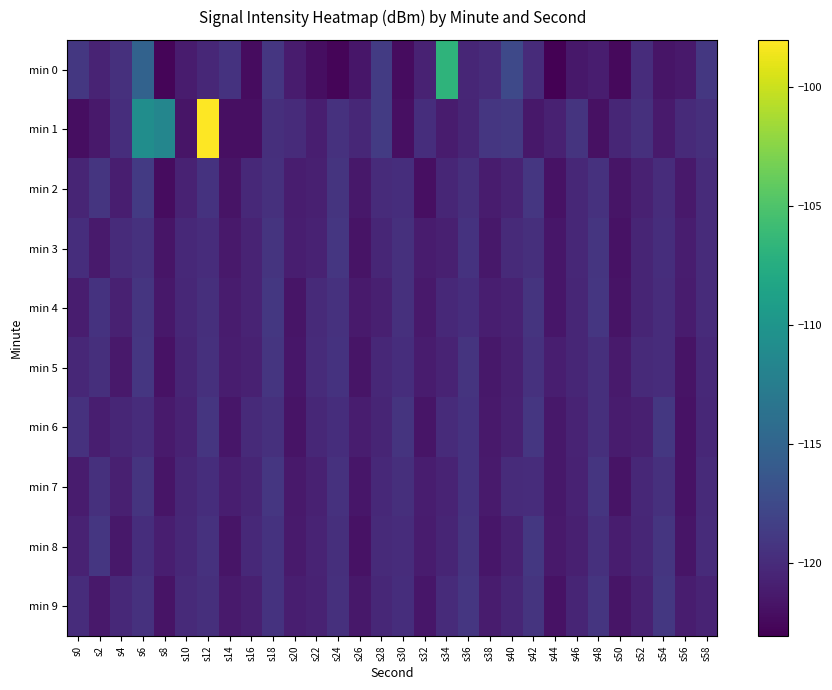

Reading right to left, list all the values displayed in this chart.

min 0: s58=-119.0	s56=-121.4	s54=-121.7	s52=-119.9	s50=-122.4	s48=-121.1	s46=-121.4	s44=-123.1	s42=-120.0	s40=-117.6	s38=-120.0	s36=-120.4	s34=-106.7	s32=-120.7	s30=-122.2	s28=-118.7	s26=-121.6	s24=-122.7	s22=-122.2	s20=-121.1	s18=-119.2	s16=-122.3	s14=-119.4	s12=-120.3	s10=-121.2	s8=-122.7	s6=-115.2	s4=-119.6	s2=-120.6	s0=-119.0
min 1: s58=-119.7	s56=-120.1	s54=-121.3	s52=-119.6	s50=-120.4	s48=-122.0	s46=-119.3	s44=-120.8	s42=-121.5	s40=-118.9	s38=-119.1	s36=-120.5	s34=-121.2	s32=-119.8	s30=-122.1	s28=-118.7	s26=-120.3	s24=-119.5	s22=-121.0	s20=-120.0	s18=-119.8	s16=-122.1	s14=-122.0	s12=-98.0	s10=-121.7	s8=-111.6	s6=-110.8	s4=-119.8	s2=-121.3	s0=-122.1
min 2: s58=-120.0	s56=-121.4	s54=-119.9	s52=-120.8	s50=-121.7	s48=-119.5	s46=-120.3	s44=-121.9	s42=-119.1	s40=-120.6	s38=-121.2	s36=-119.7	s34=-120.4	s32=-122.1	s30=-119.8	s28=-120.0	s26=-121.5	s24=-119.3	s22=-120.9	s20=-121.1	s18=-119.6	s16=-120.2	s14=-121.8	s12=-119.4	s10=-120.7	s8=-122.3	s6=-118.8	s4=-121.0	s2=-119.2	s0=-120.5
min 3: s58=-120.0	s56=-121.1	s54=-119.8	s52=-120.5	s50=-121.9	s48=-119.2	s46=-120.3	s44=-121.6	s42=-119.7	s40=-120.1	s38=-121.5	s36=-119.4	s34=-120.9	s32=-121.2	s30=-119.6	s28=-120.4	s26=-121.8	s24=-119.1	s22=-120.7	s20=-121.0	s18=-119.3	s16=-120.6	s14=-121.4	s12=-119.9	s10=-120.2	s8=-121.7	s6=-119.5	s4=-120.0	s2=-121.3	s0=-119.8
min 4: s58=-120.0	s56=-121.2	s54=-119.9	s52=-120.5	s50=-121.8	s48=-119.1	s46=-120.4	s44=-121.6	s42=-119.3	s40=-120.7	s38=-121.0	s36=-119.8	s34=-120.2	s32=-121.4	s30=-119.6	s28=-120.9	s26=-121.3	s24=-119.5	s22=-120.1	s20=-121.7	s18=-119.0	s16=-120.6	s14=-121.2	s12=-119.7	s10=-120.3	s8=-121.5	s6=-119.2	s4=-120.8	s2=-119.4	s0=-121.1
min 5: s58=-120.2	s56=-121.8	s54=-119.9	s52=-120.1	s50=-121.3	s48=-119.7	s46=-120.4	s44=-121.0	s42=-119.5	s40=-120.9	s38=-121.5	s36=-119.3	s34=-120.6	s32=-121.2	s30=-119.8	s28=-120.3	s26=-121.7	s24=-119.4	s22=-120.0	s20=-121.6	s18=-119.2	s16=-120.8	s14=-121.1	s12=-119.6	s10=-120.5	s8=-121.9	s6=-119.1	s4=-121.4	s2=-119.7	s0=-120.3
min 6: s58=-120.3	s56=-121.9	s54=-119.0	s52=-120.9	s50=-121.2	s48=-119.7	s46=-120.6	s44=-121.5	s42=-119.1	s40=-120.8	s38=-121.4	s36=-119.4	s34=-120.0	s32=-121.7	s30=-119.3	s28=-120.5	s26=-121.1	s24=-119.8	s22=-120.3	s20=-121.8	s18=-119.6	s16=-120.1	s14=-121.6	s12=-119.2	s10=-120.7	s8=-121.3	s6=-119.9	s4=-120.4	s2=-121.0	s0=-119.5
min 7: s58=-120.1	s56=-121.9	s54=-119.6	s52=-120.3	s50=-121.8	s48=-119.2	s46=-120.7	s44=-121.5	s42=-119.9	s40=-120.0	s38=-121.3	s36=-119.4	s34=-120.6	s32=-121.1	s30=-119.7	s28=-120.2	s26=-121.6	s24=-119.5	s22=-120.8	s20=-121.4	s18=-119.1	s16=-120.5	s14=-121.0	s12=-119.8	s10=-120.4	s8=-121.7	s6=-119.3	s4=-120.9	s2=-119.6	s0=-121.2
min 8: s58=-120.0	s56=-121.7	s54=-119.2	s52=-120.4	s50=-121.1	s48=-119.6	s46=-120.9	s44=-121.4	s42=-119.0	s40=-120.8	s38=-121.6	s36=-119.3	s34=-120.5	s32=-121.2	s30=-119.9	s28=-120.1	s26=-121.9	s24=-119.7	s22=-120.6	s20=-121.3	s18=-119.4	s16=-120.2	s14=-121.7	s12=-119.5	s10=-120.3	s8=-121.0	s6=-119.8	s4=-121.5	s2=-119.1	s0=-120.7
min 9: s58=-120.6	s56=-121.1	s54=-119.0	s52=-120.8	s50=-121.7	s48=-119.2	s46=-120.5	s44=-121.9	s42=-119.3	s40=-120.4	s38=-121.2	s36=-119.1	s34=-120.0	s32=-121.6	s30=-119.8	s28=-120.3	s26=-121.5	s24=-119.6	s22=-120.7	s20=-121.0	s18=-119.4	s16=-120.9	s14=-121.3	s12=-119.7	s10=-120.1	s8=-121.8	s6=-119.5	s4=-120.2	s2=-121.4	s0=-119.9